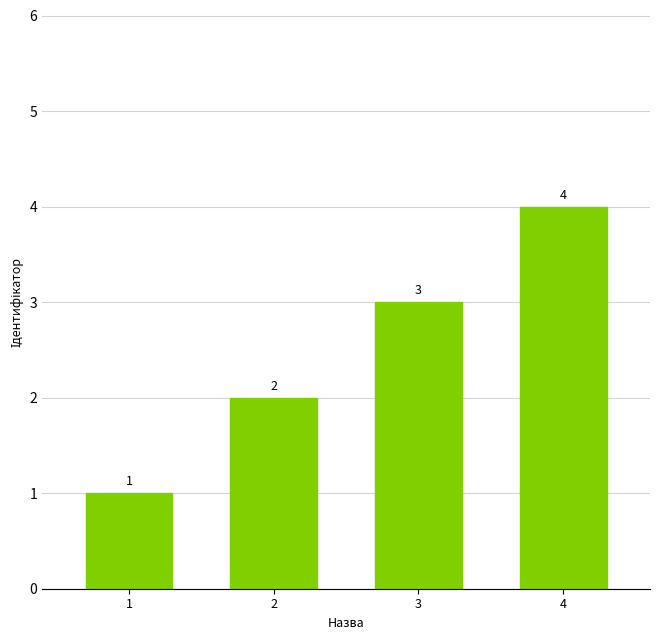

List the labels in order of value, smallest first.

1, 2, 3, 4